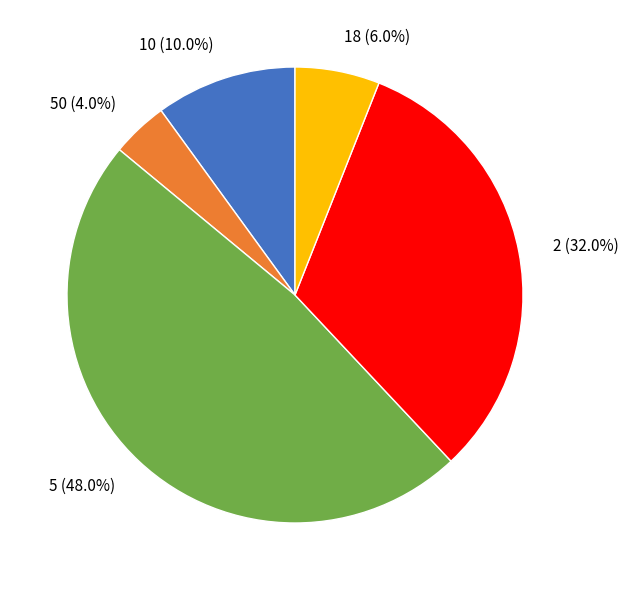

Is there any slice that represents more than half of the pie?

No